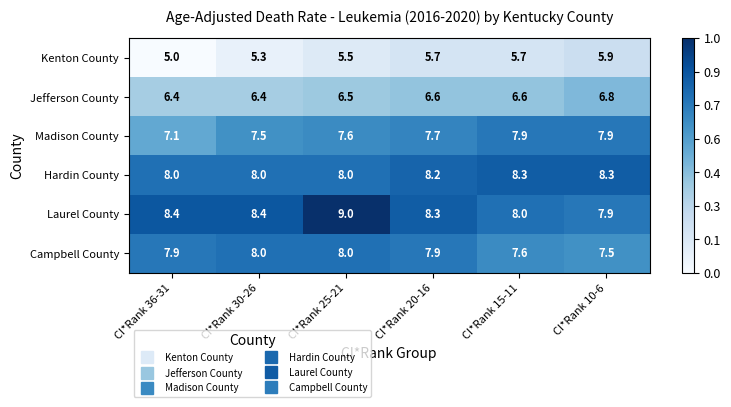

Which series has the largest range (max minus min)?

Laurel County